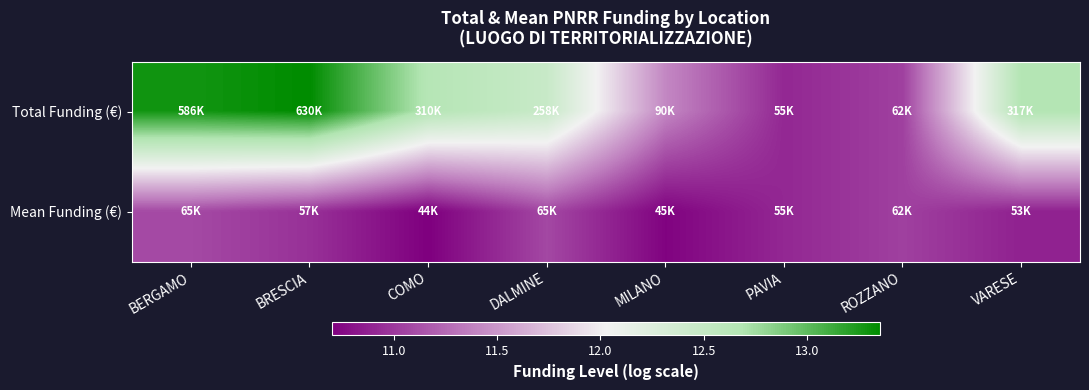

Reading left to right, extract all data points from this chart.

Total Funding (€): BERGAMO=13.3	BRESCIA=13.4	COMO=12.6	DALMINE=12.5	MILANO=11.4	PAVIA=10.9	ROZZANO=11.0	VARESE=12.7
Mean Funding (€): BERGAMO=11.1	BRESCIA=11.0	COMO=10.7	DALMINE=11.1	MILANO=10.7	PAVIA=10.9	ROZZANO=11.0	VARESE=10.9